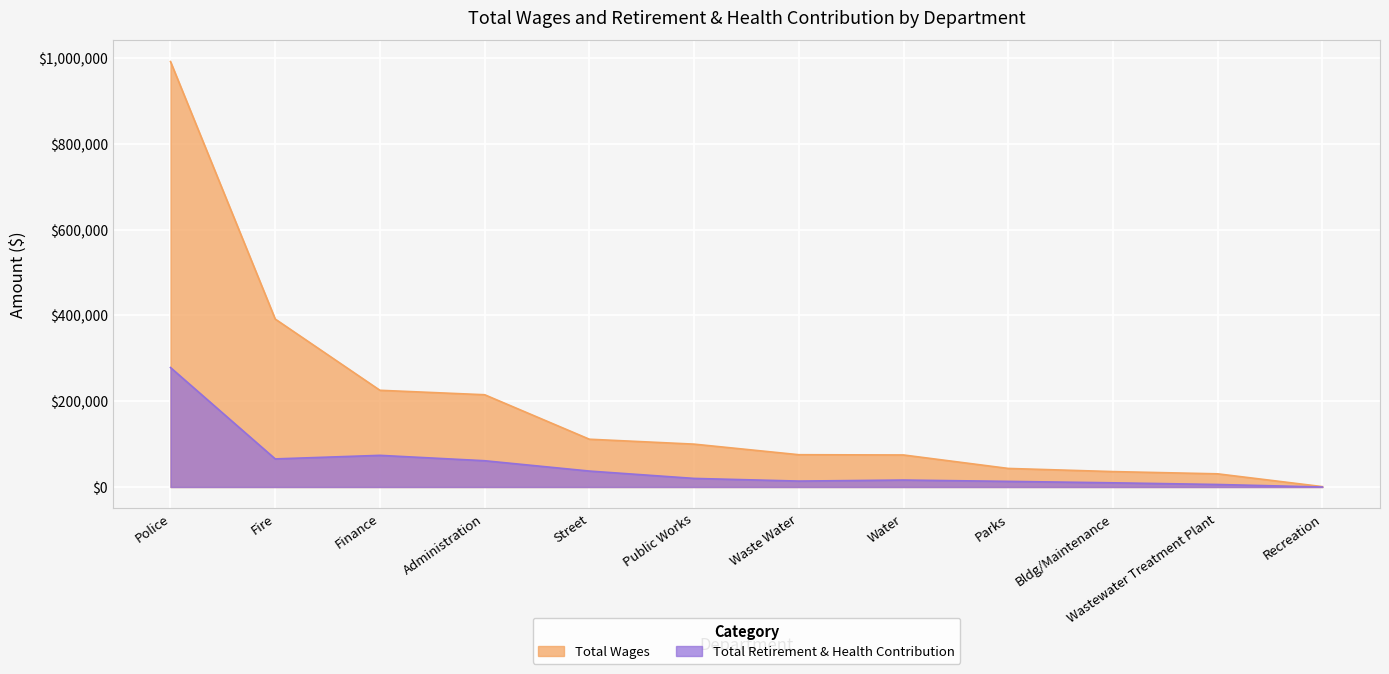

True or false: Total Retirement & Health Contribution and Total Wages intersect in this chart.

False